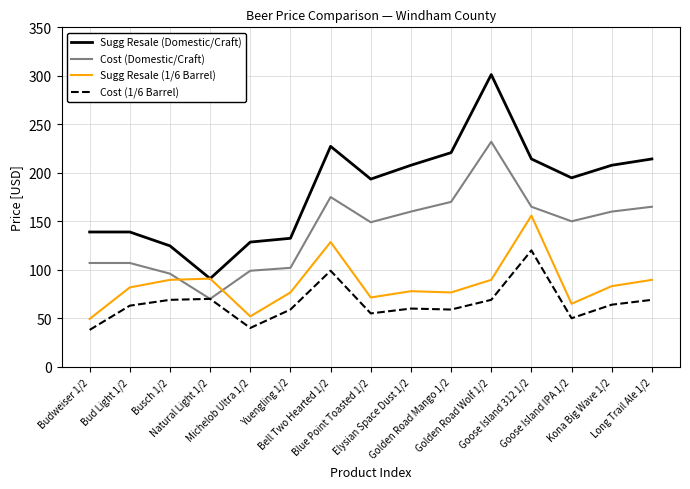

What is the spread (max minus min) of values at Kona Big Wave 1/2?

143.8